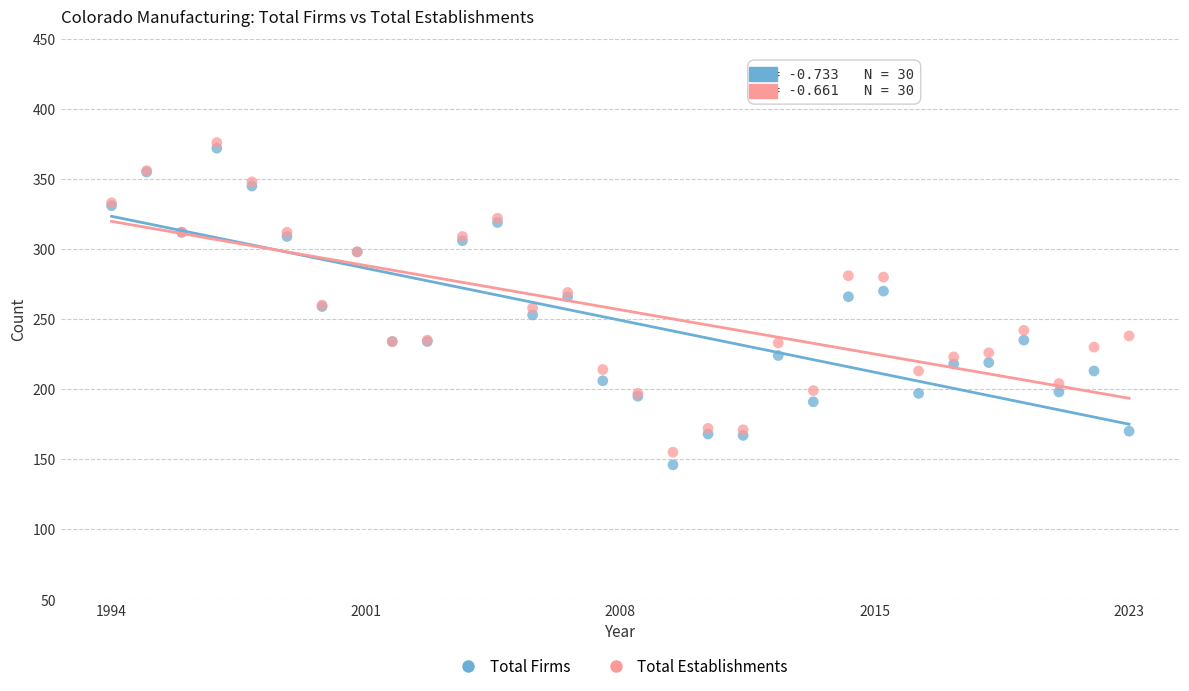

Which series has the largest Y range (max minus min)?

Total Firms